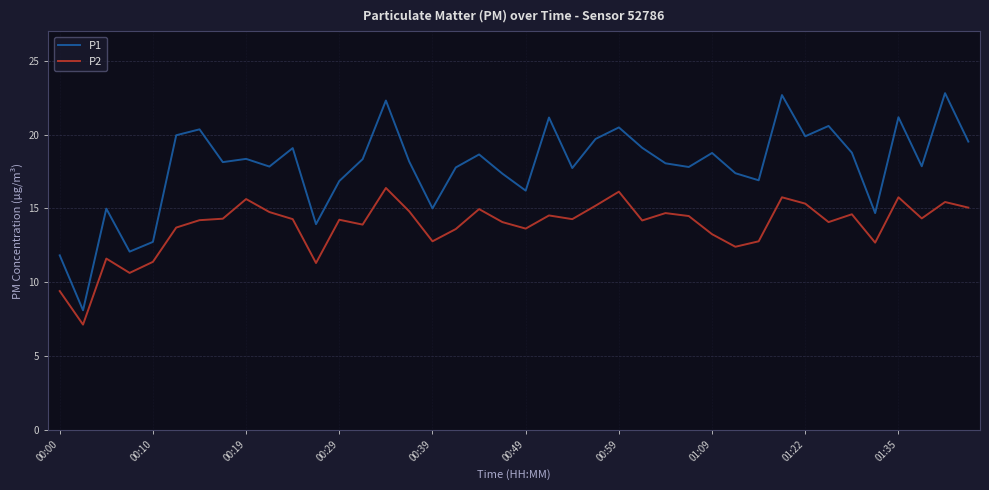

What is the difference between the maximum and minimum values in the P1 series?

14.7